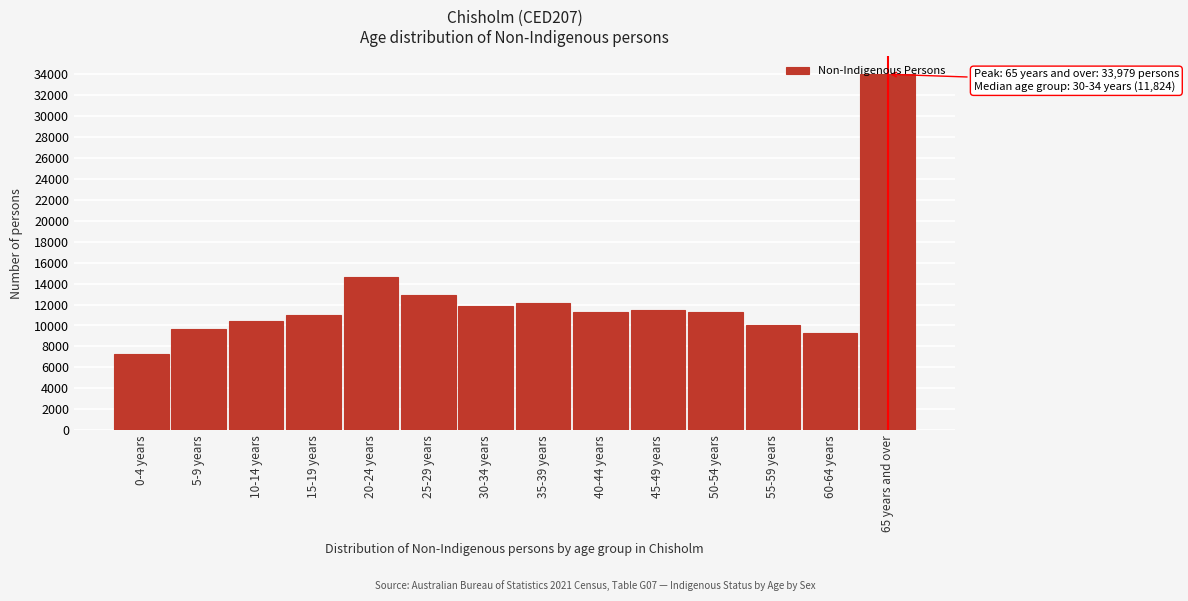

Which label corresponds to the smallest value in the chart?

0-4 years